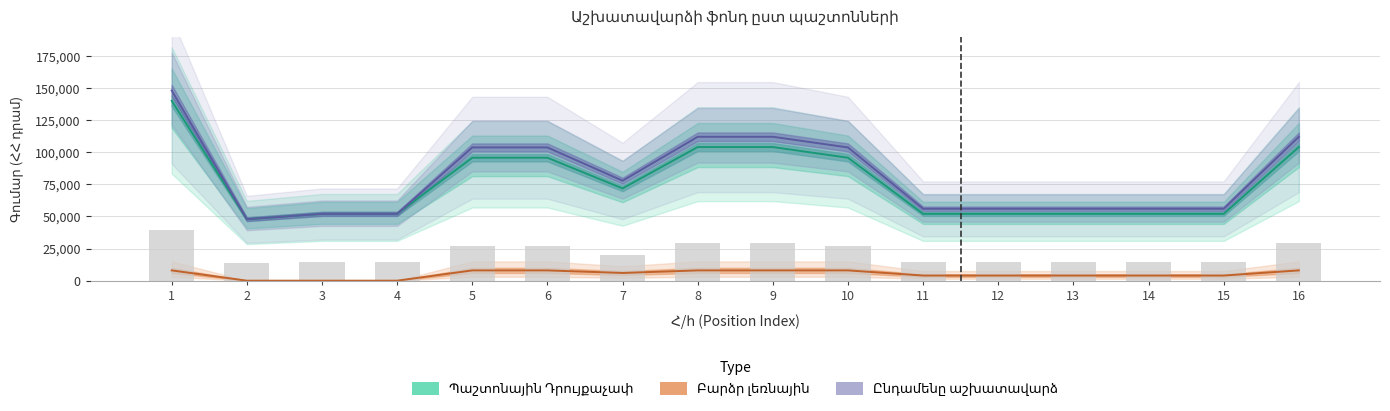

What is the total value across all series at 2?

95700